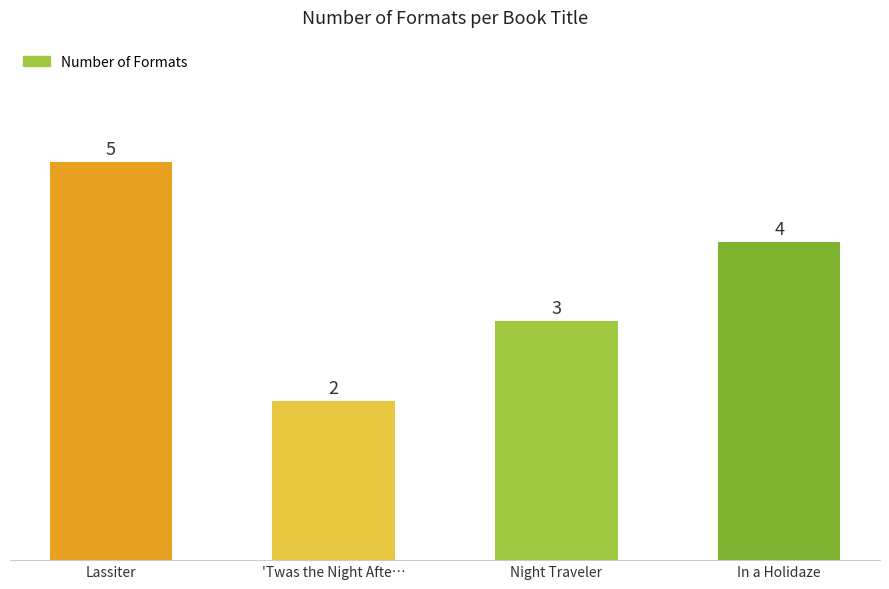

How many values are between 3 and 5?

3